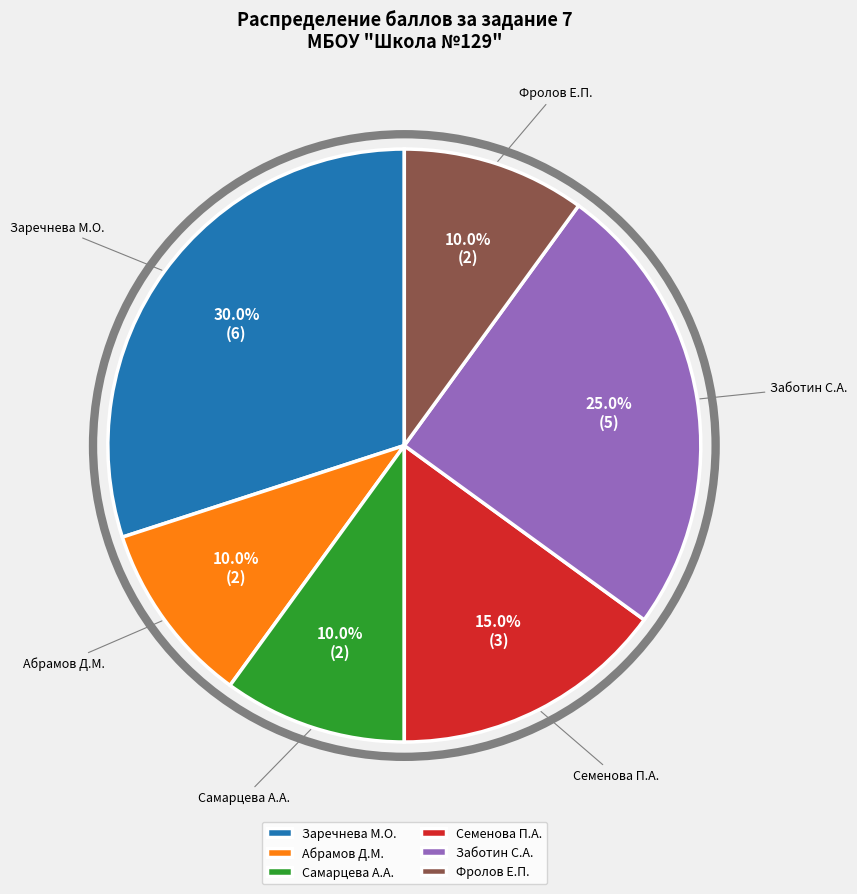

Does Семенова П.А. represent more than half of the total?

No